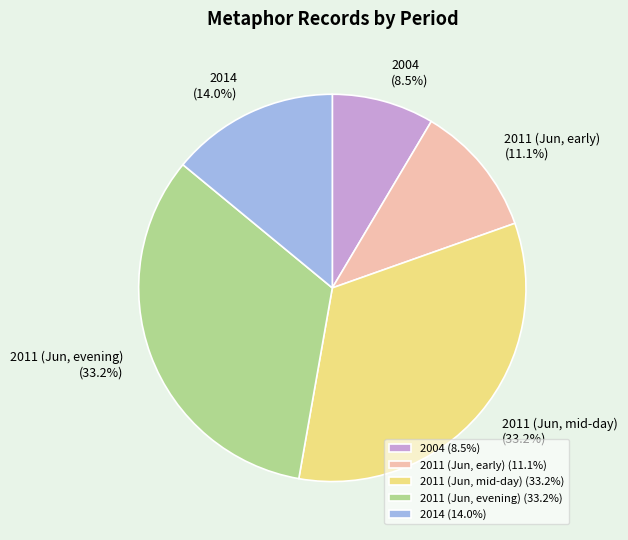

What portion of the pie excludes 2004 (8.5%)?

91.5%